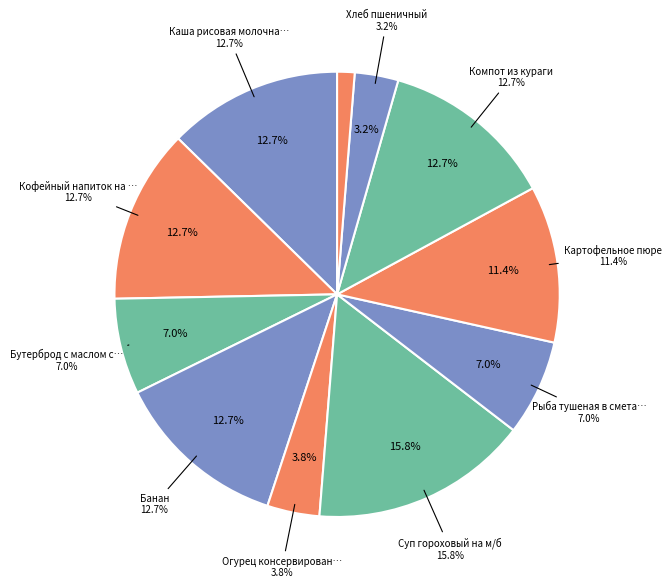

Does any single category account for the majority?

No